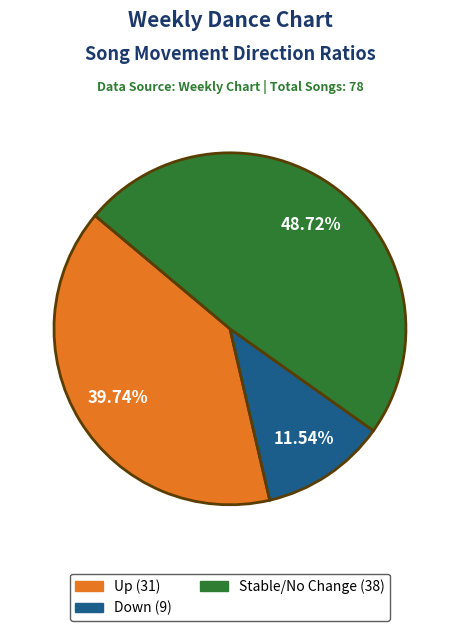

Does any single category account for the majority?

No